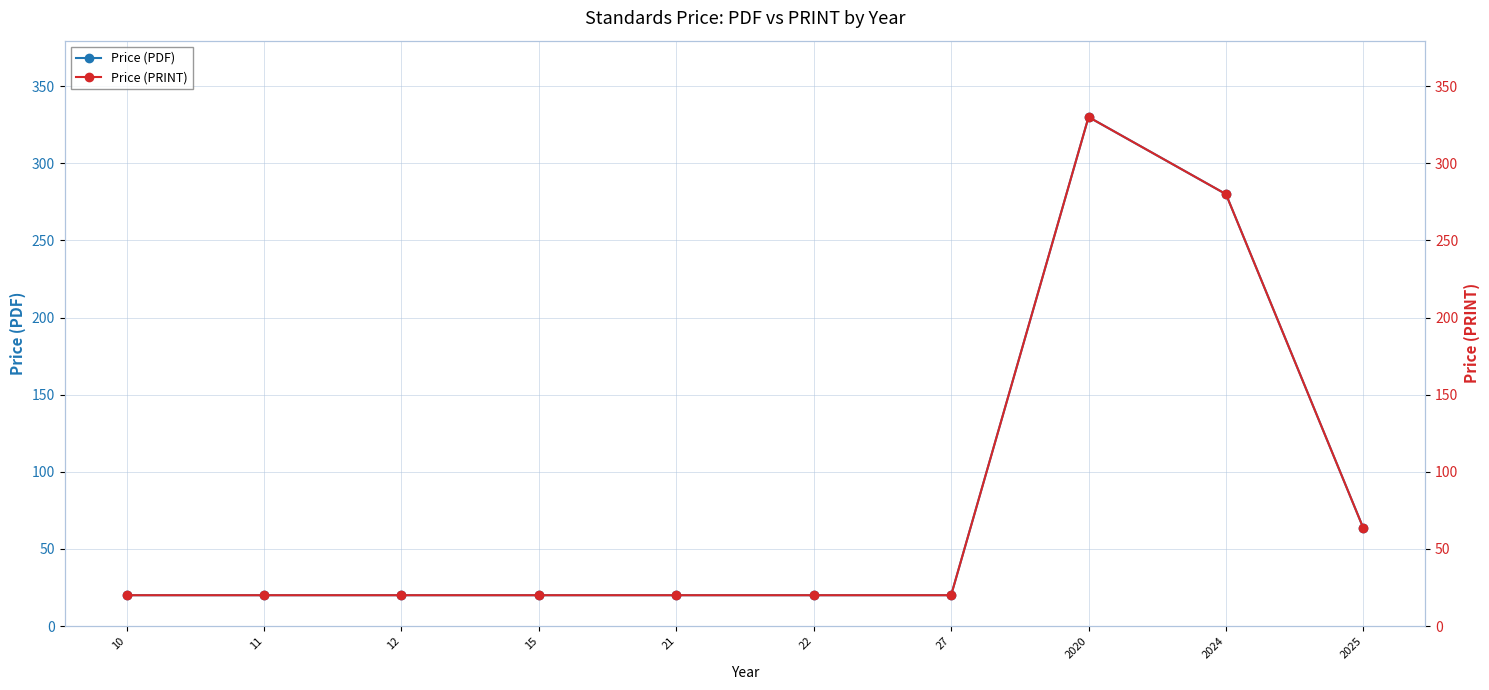

What are all the series names shown in the legend?

Price (PDF), Price (PRINT)